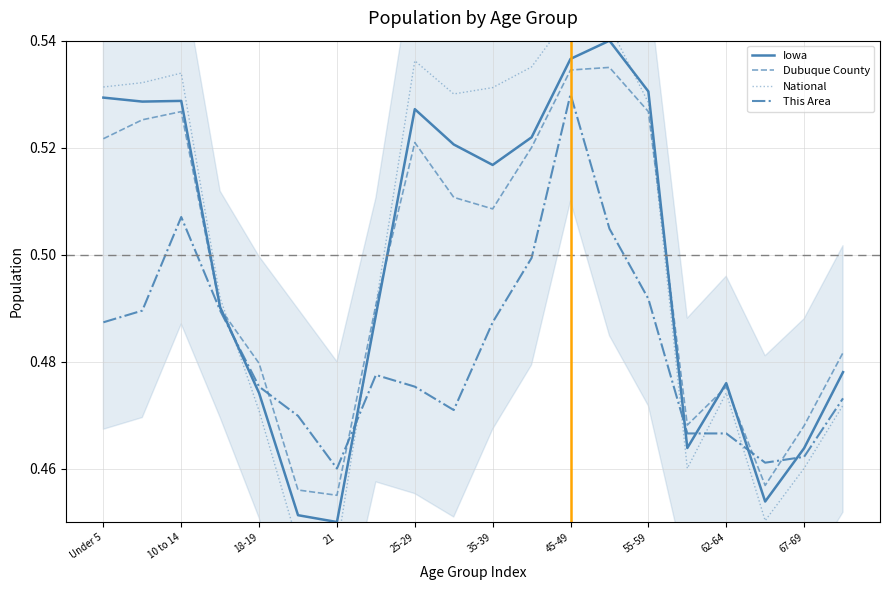

Is the value of Dubuque County at 15 greater than the value of This Area at 11?

No